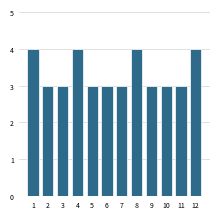

Reading left to right, extract all data points from this chart.

1=4	2=3	3=3	4=4	5=3	6=3	7=3	8=4	9=3	10=3	11=3	12=4